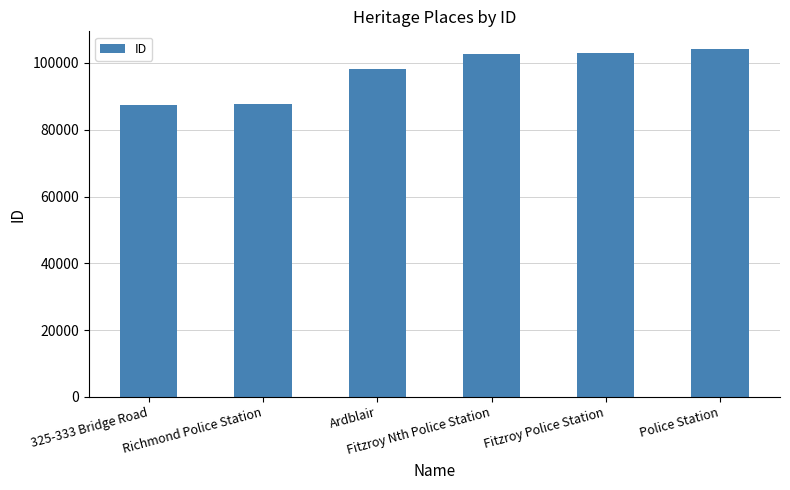

What is the label of the 3rd bar from the left?

Ardblair